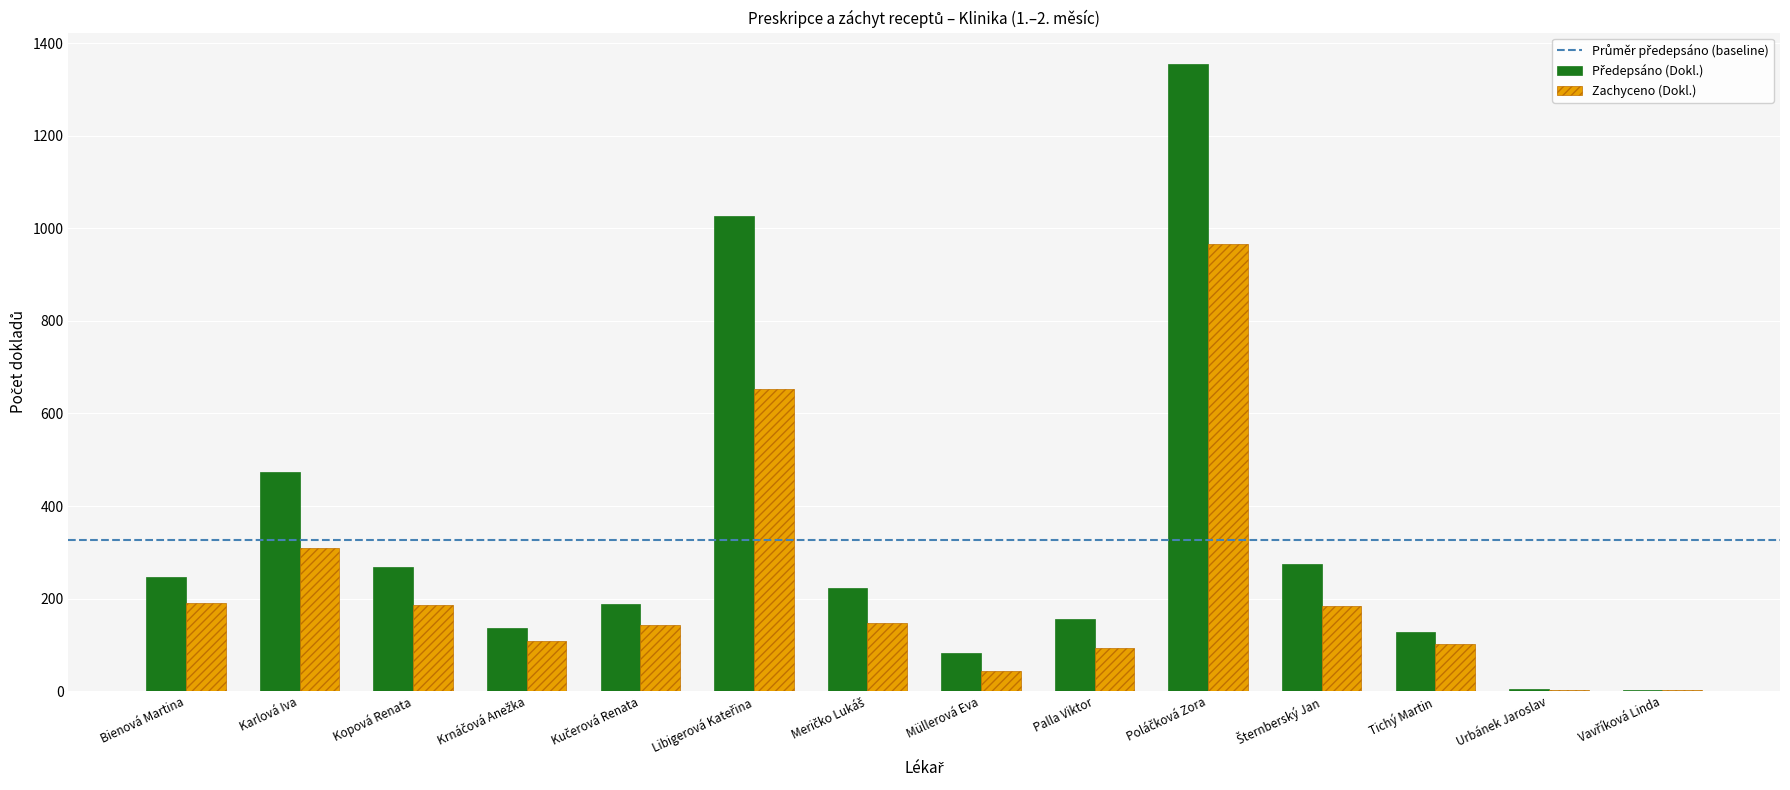

What is the sum of the Zachyceno (Dokl.) values at Tichý Martin and Kopová Renata?

288.0